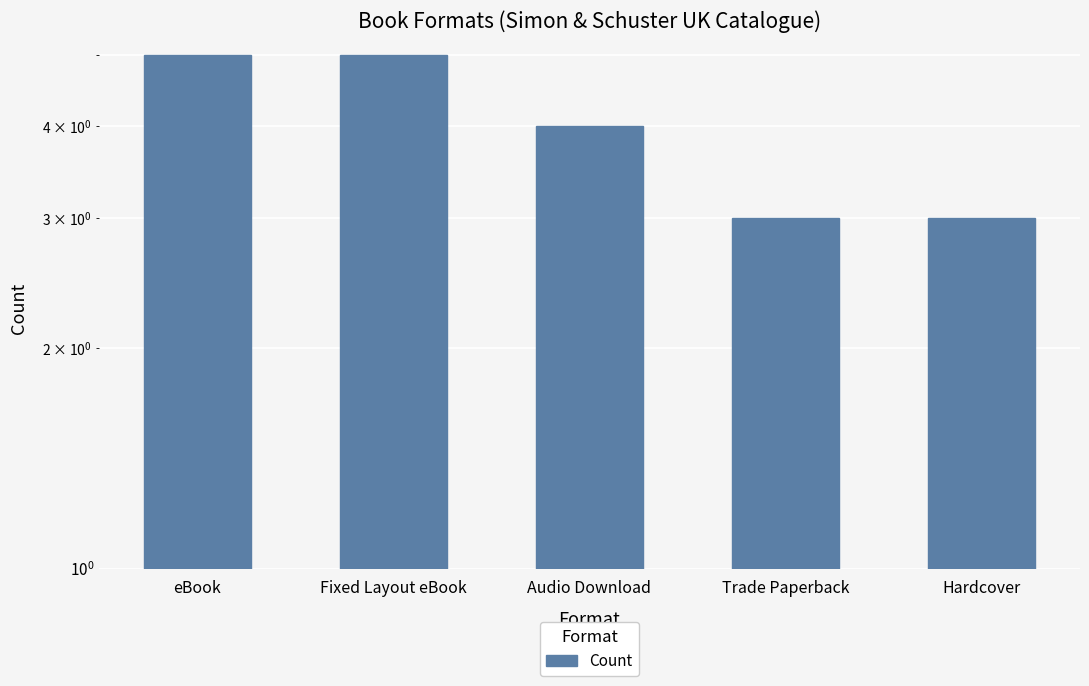

How many series are shown in this chart?

1